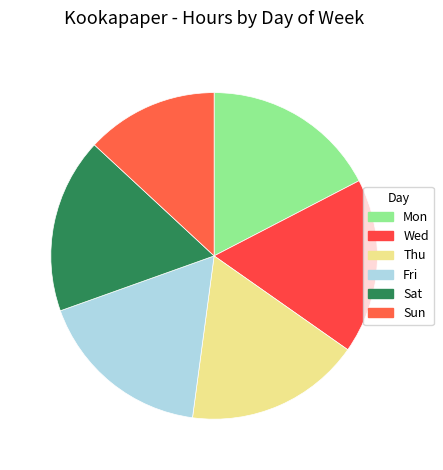

What is the smallest slice in the pie chart?

Sun